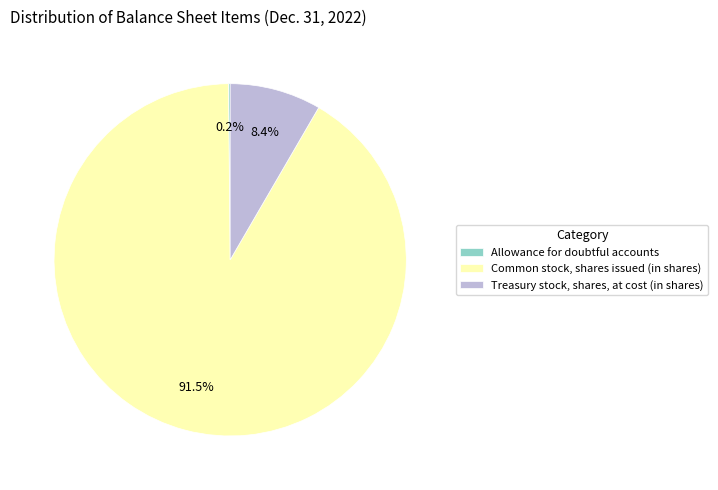

To the nearest percent, what is the average slice percentage?

33%